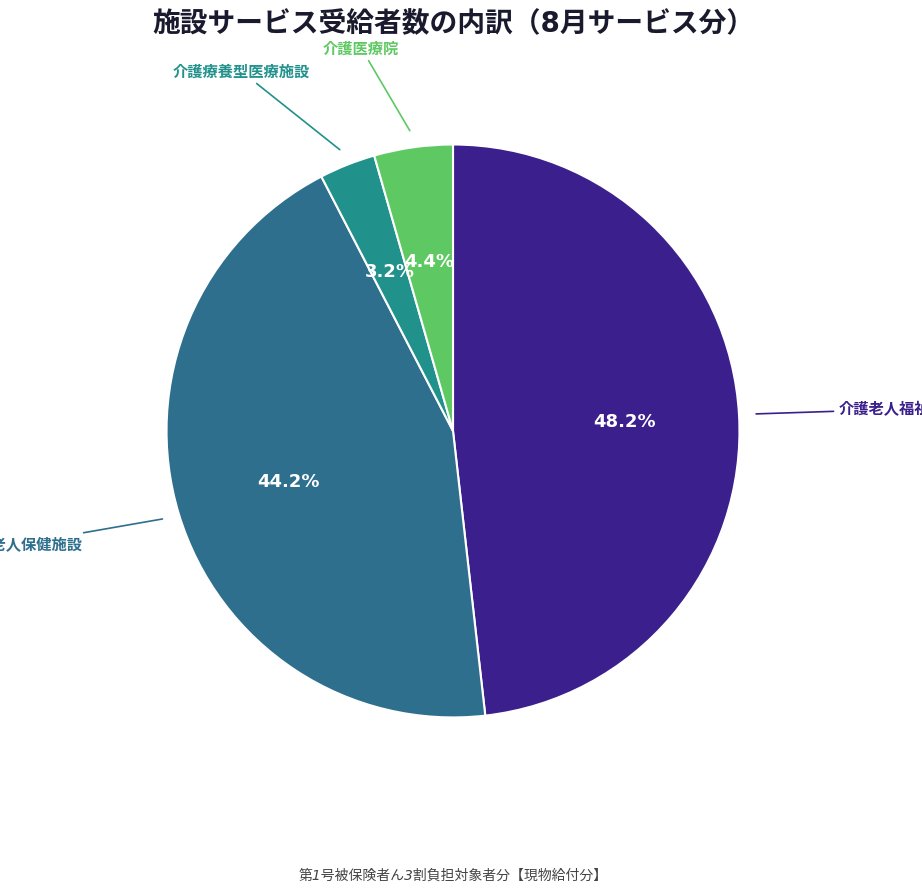

Does any single category account for the majority?

No